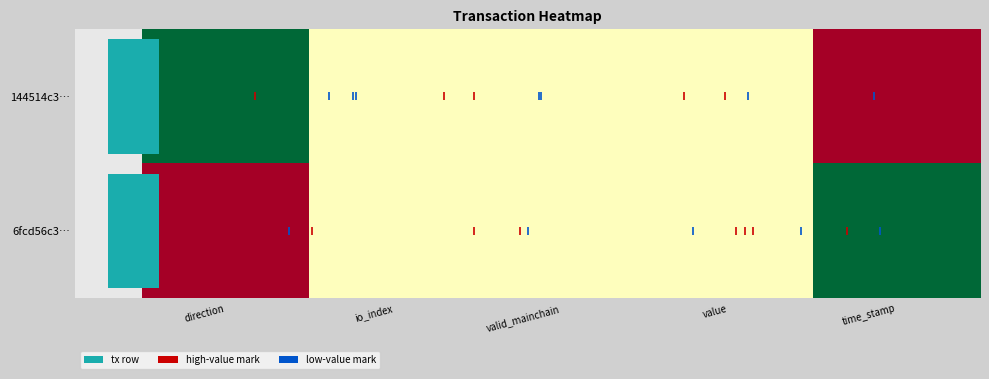

Which series has the largest total across all categories?

6fcd56c3…